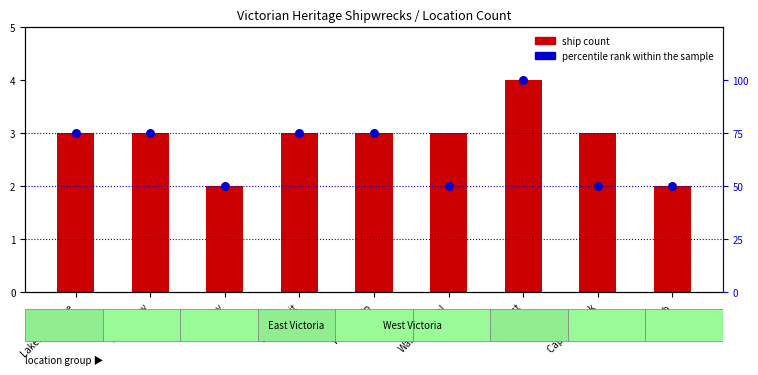

At how many categories does at least one series exceed 92?

1